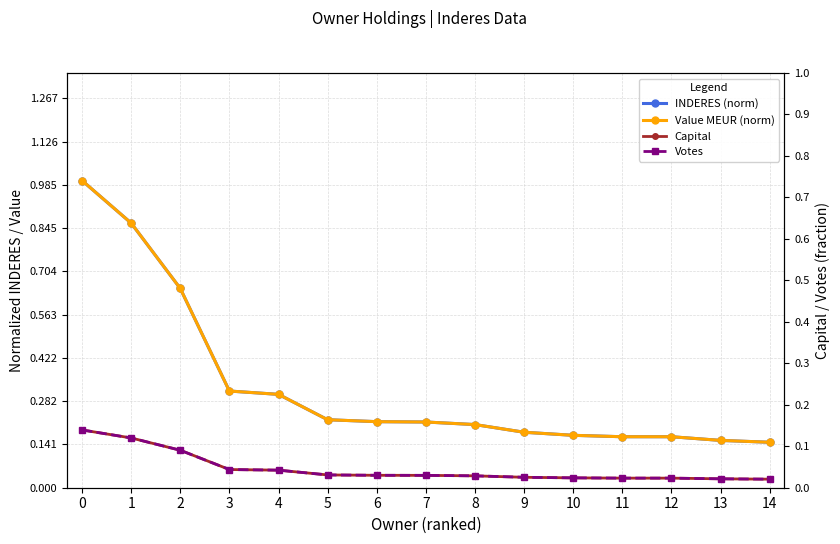

Where is Votes nearest to the value 0?

14